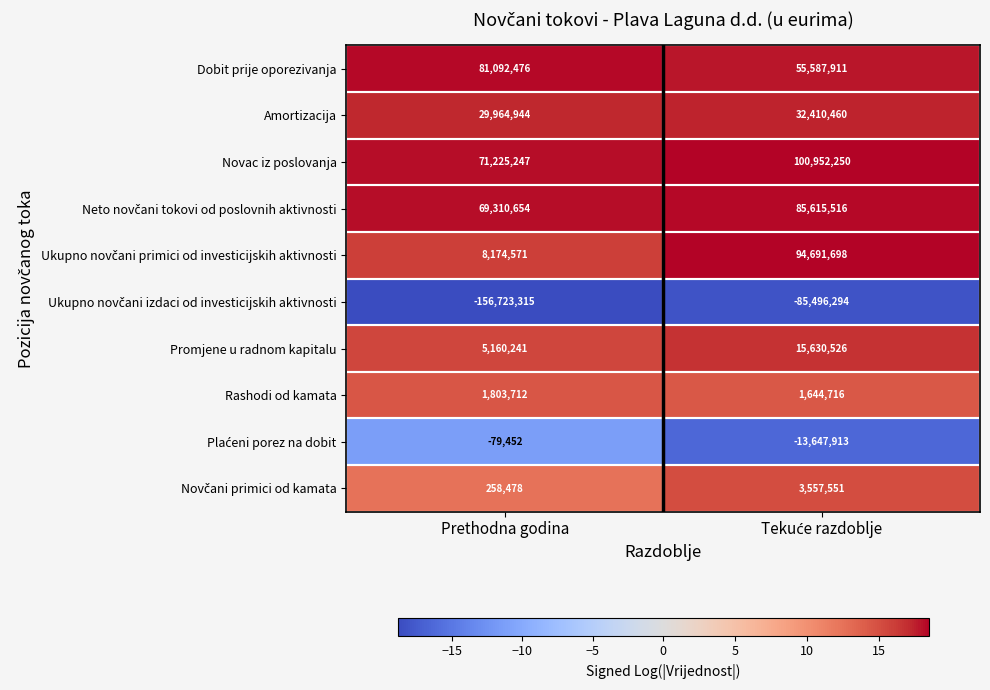

True or false: Rashodi od kamata has a value of 2949356 at Prethodna godina.

False